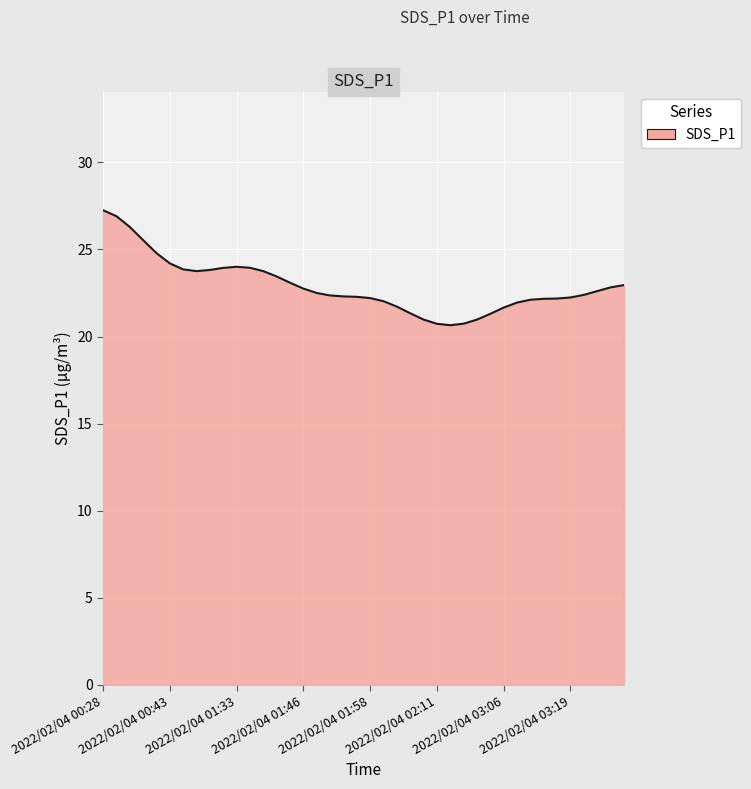

How many categories are shown in the chart?

40